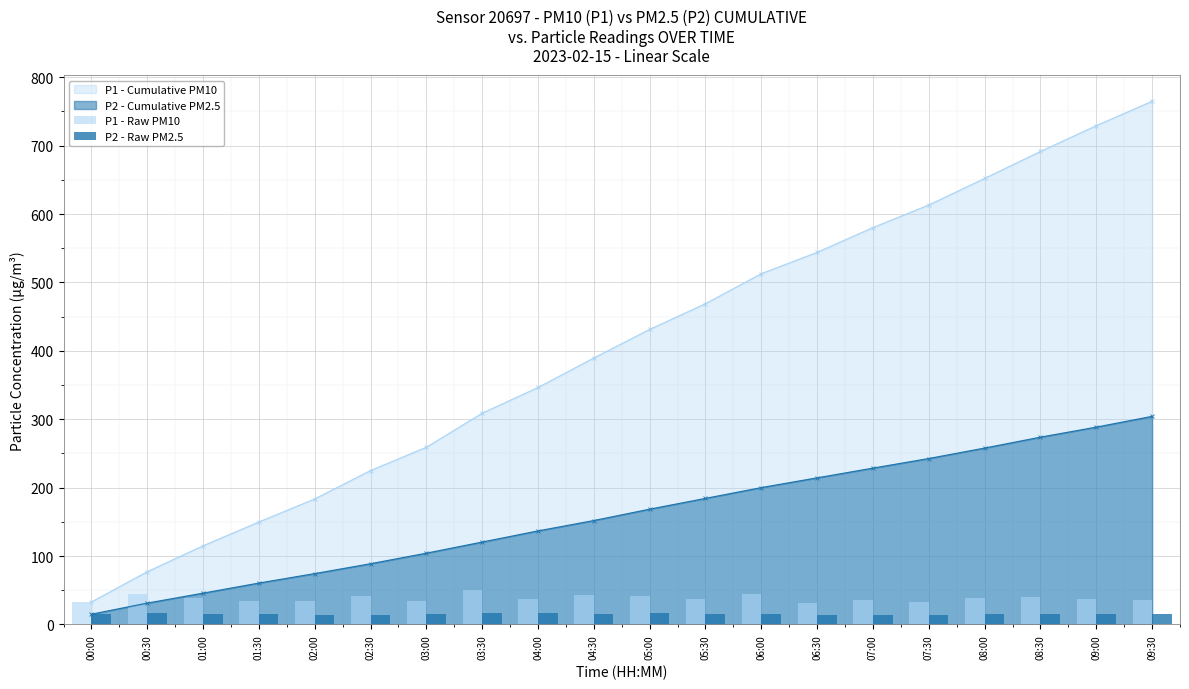

True or false: P1 - Cumulative PM10 has more than 0 points higher than both neighbors.

False